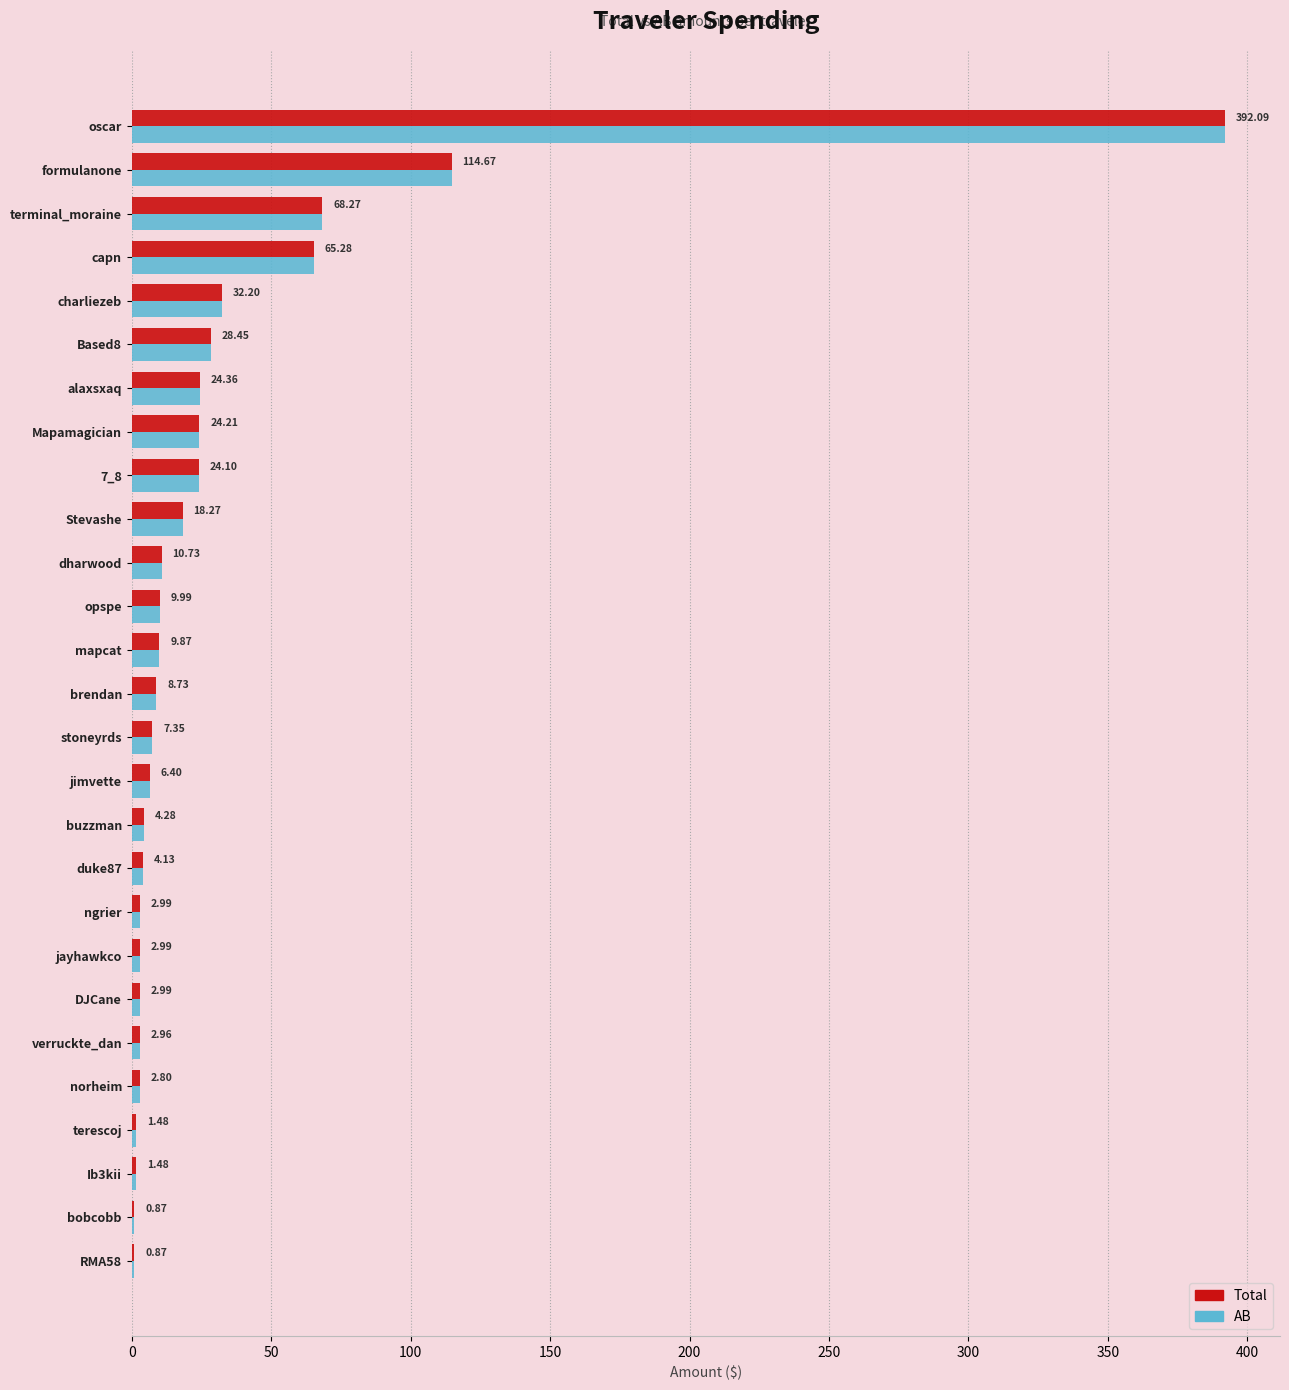

At which category is the sum across all series the highest?

oscar